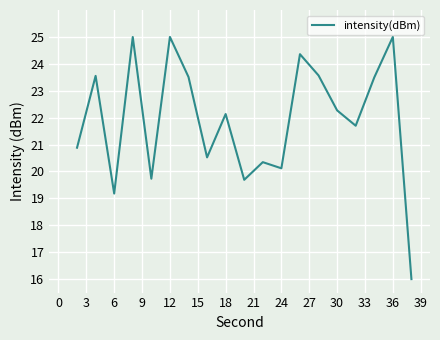

What is the maximum value shown in the chart?

25.0